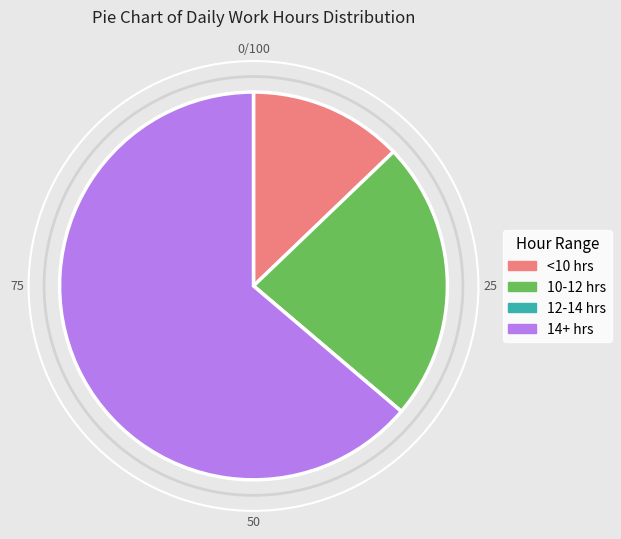

Does any single category account for the majority?

Yes